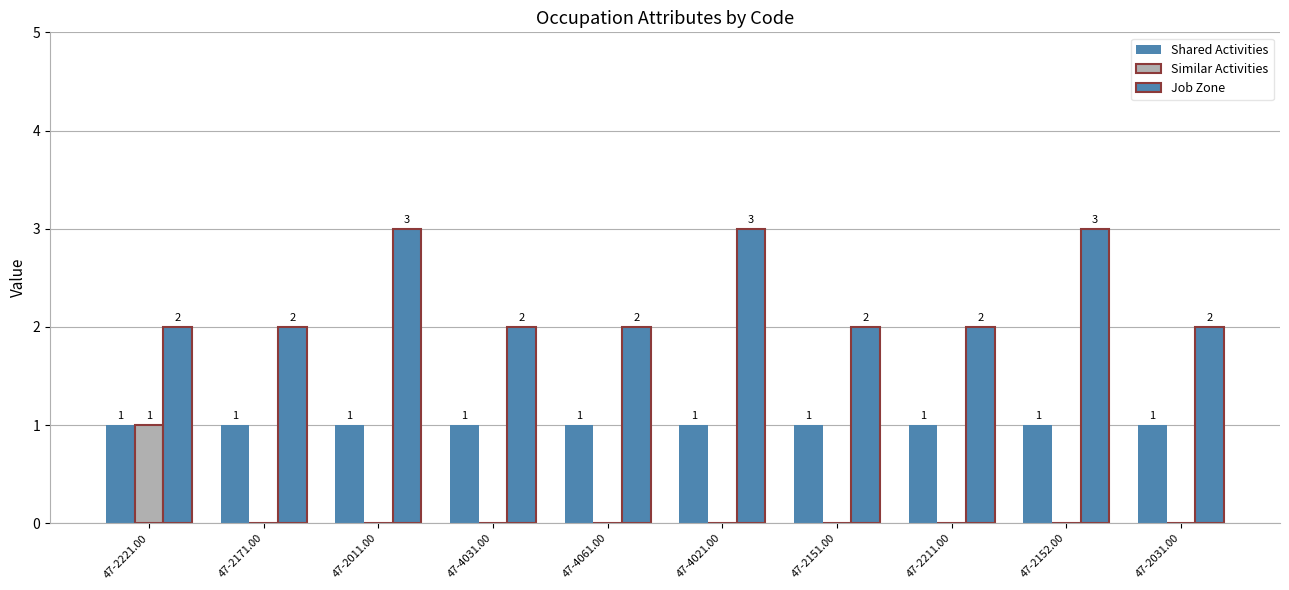

How many data points does each series have?

10